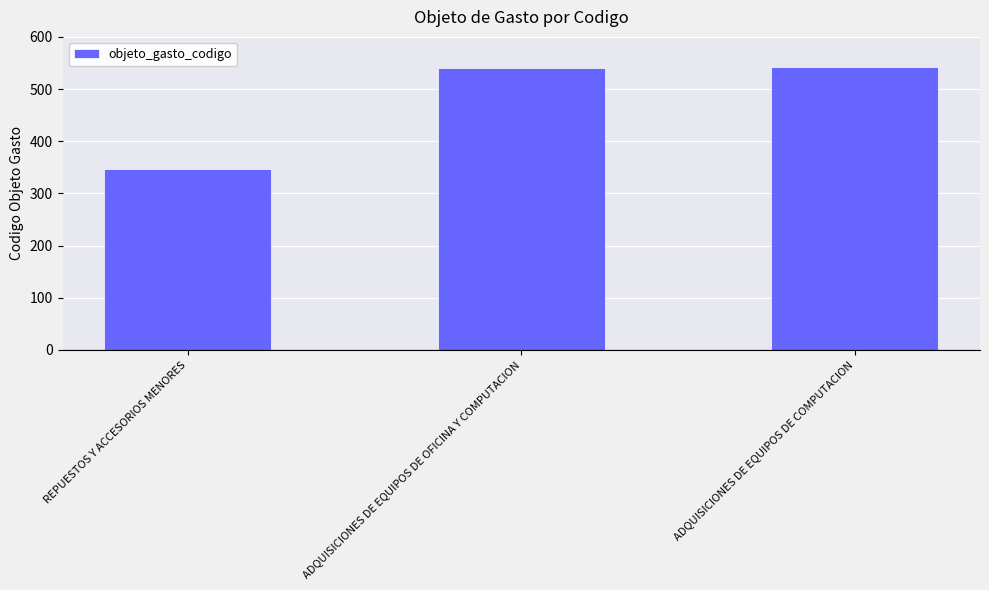

The value at REPUESTOS Y ACCESORIOS MENORES is 346. True or false?

True